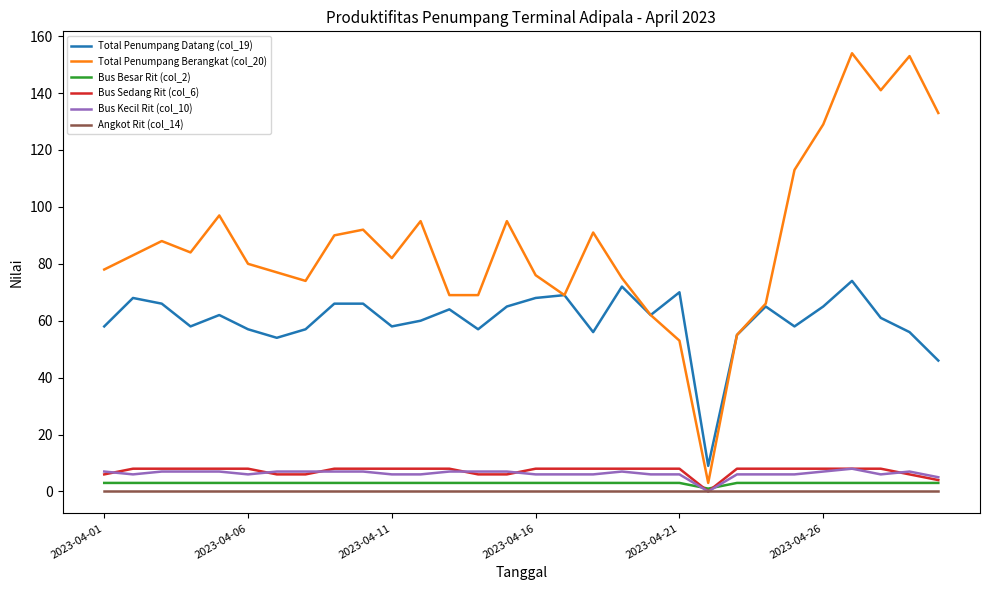

True or false: Bus Sedang Rit (col_6) and Total Penumpang Datang (col_19) cross at least once.

False